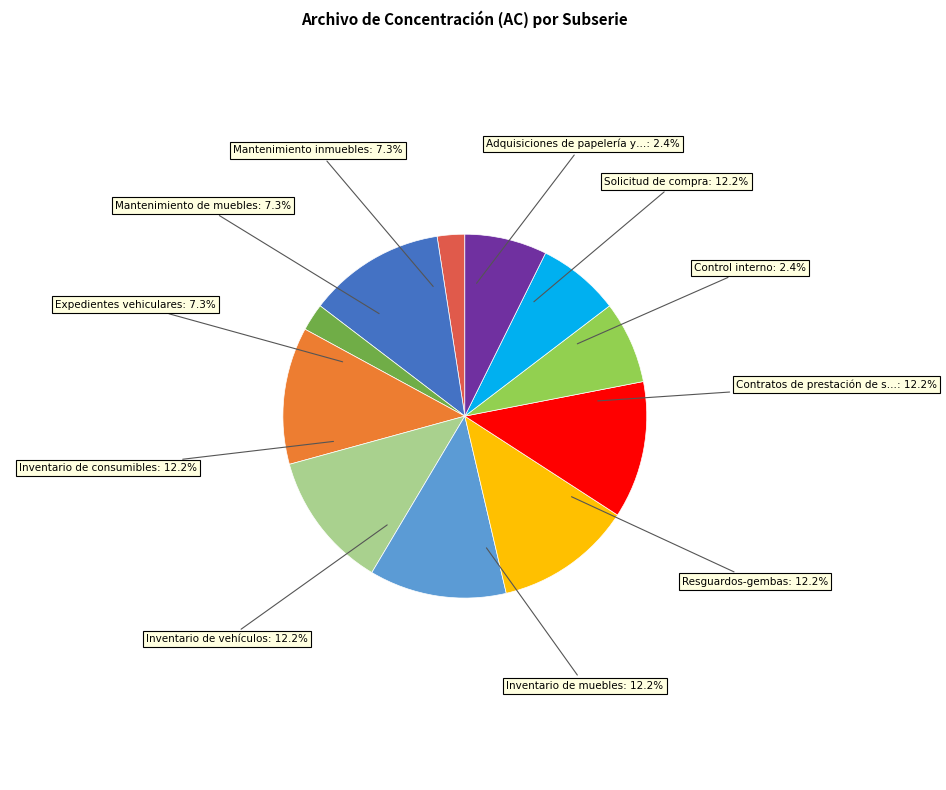

To the nearest percent, what is the average slice percentage?

9%